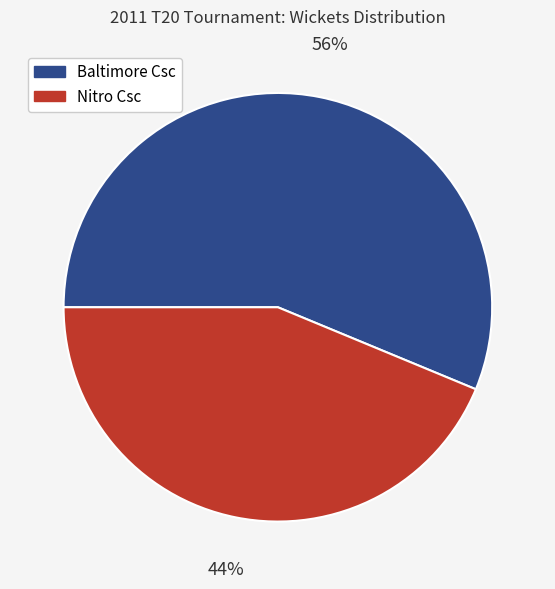

To the nearest percent, what is the average slice percentage?

50%